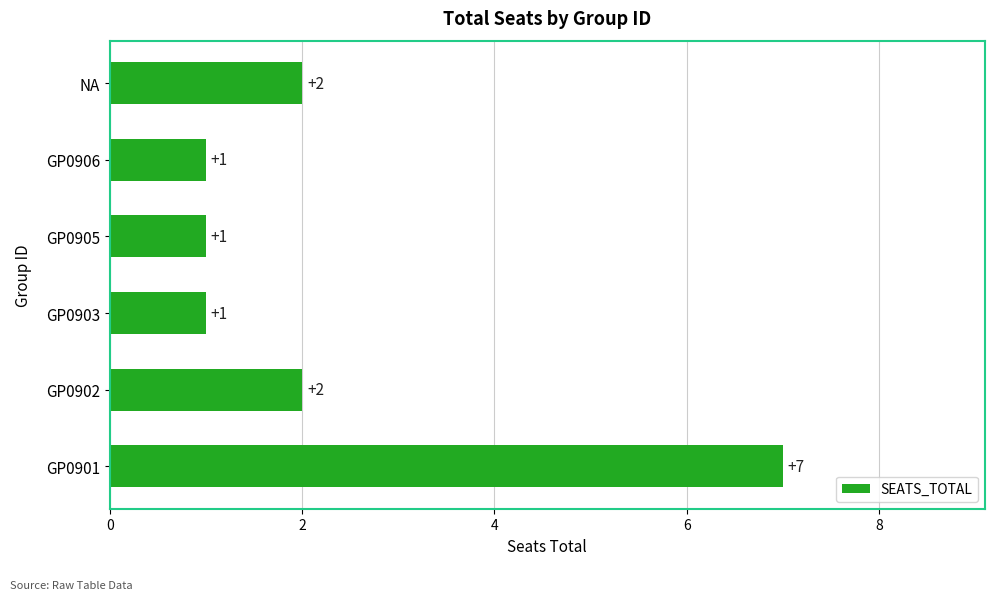

What is the difference between the maximum and minimum values?

6